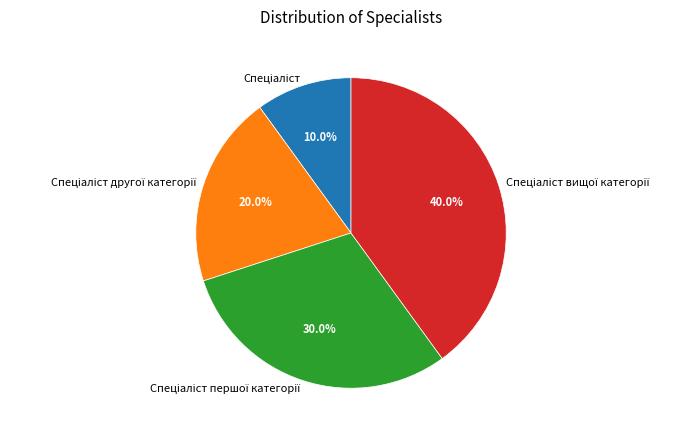

Does any single category account for the majority?

No